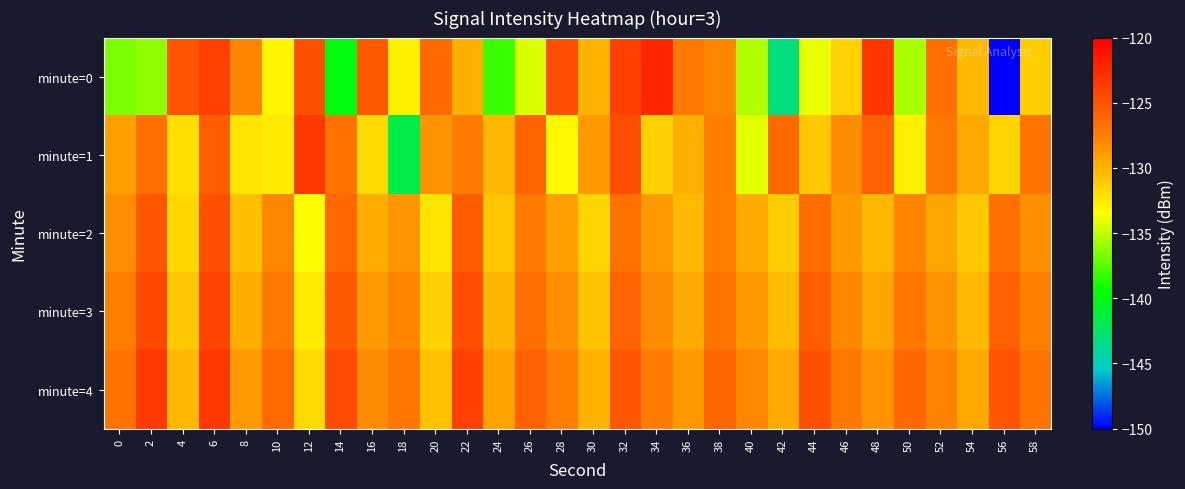

Which series has the largest range (max minus min)?

minute=0